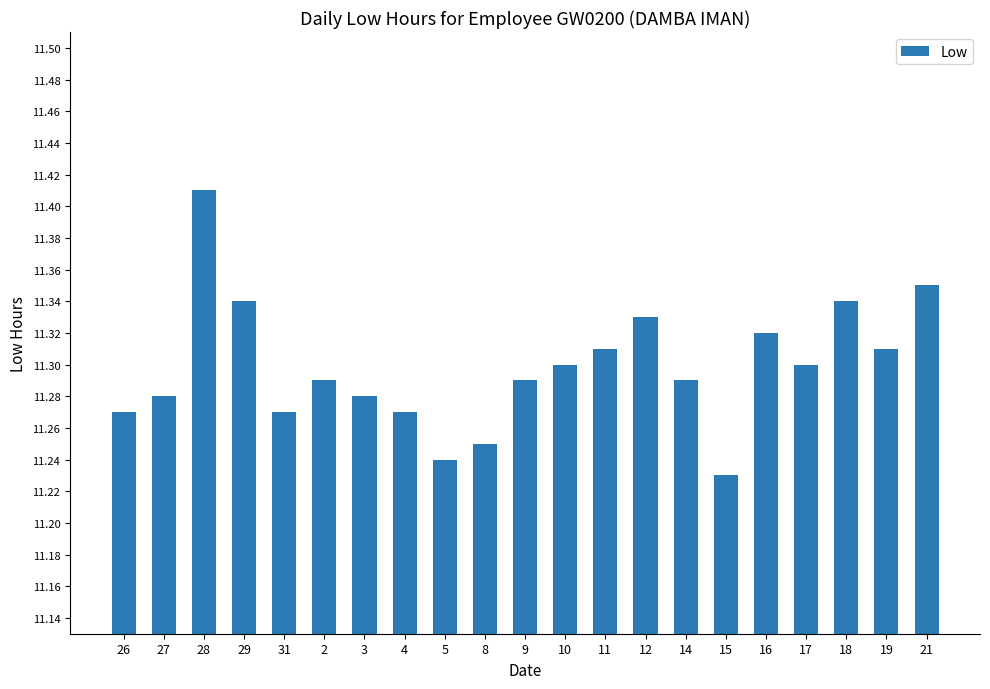

What is the label of the 14th bar from the right?

4